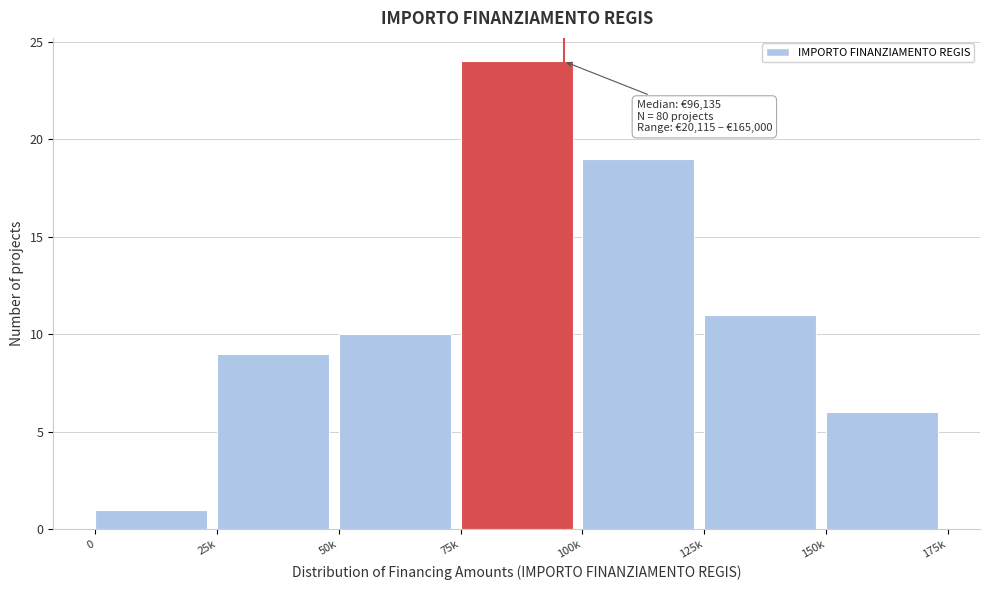

Reading right to left, list all the values displayed in this chart.

150k=6	125k=11	100k=19	75k=24	50k=10	25k=9	0=1